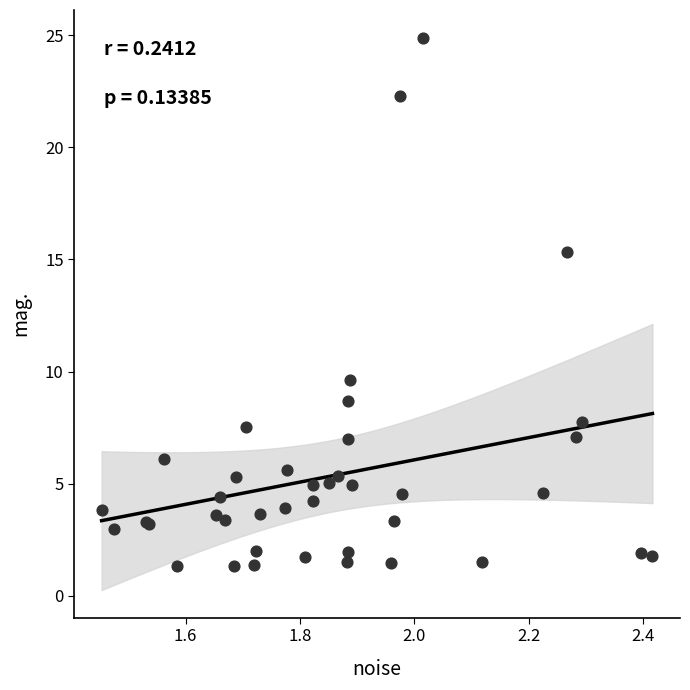

What Y value in the scatter plot is closest to 13?

15.3